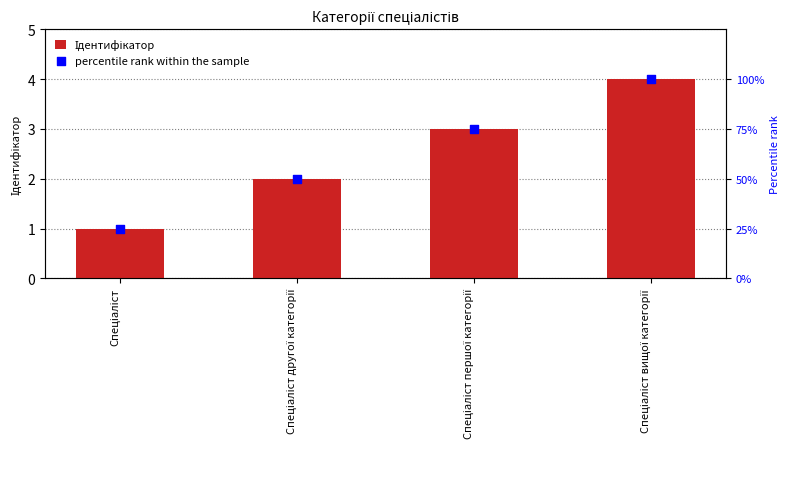

What is the total value across all series at Спеціаліст першої категорії?

78